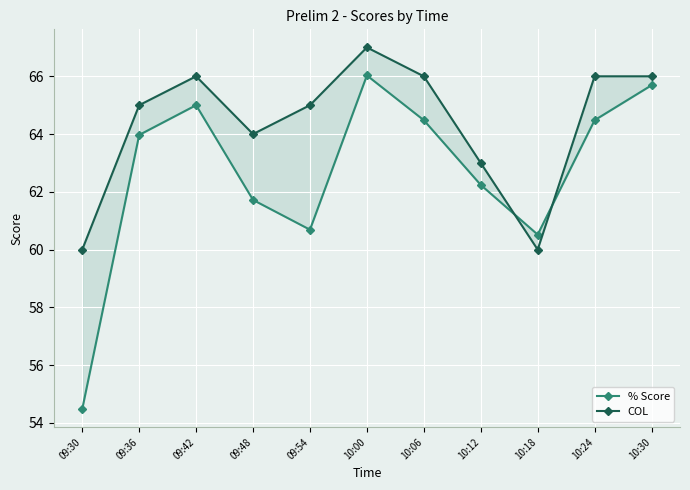

True or false: % Score and COL cross at least once.

True